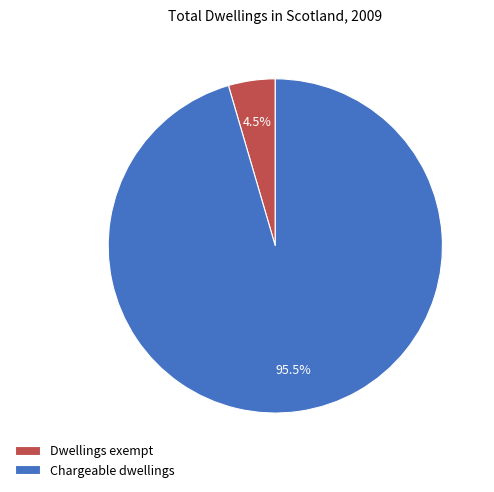

Rank the categories by value from lowest to highest.

Dwellings exempt, Chargeable dwellings